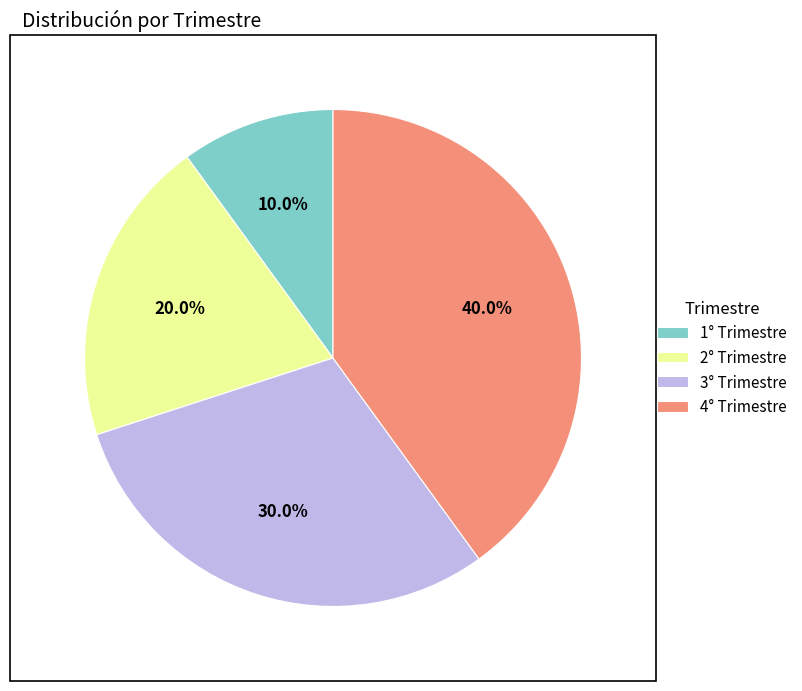

What portion of the pie excludes 3° Trimestre?

70.0%